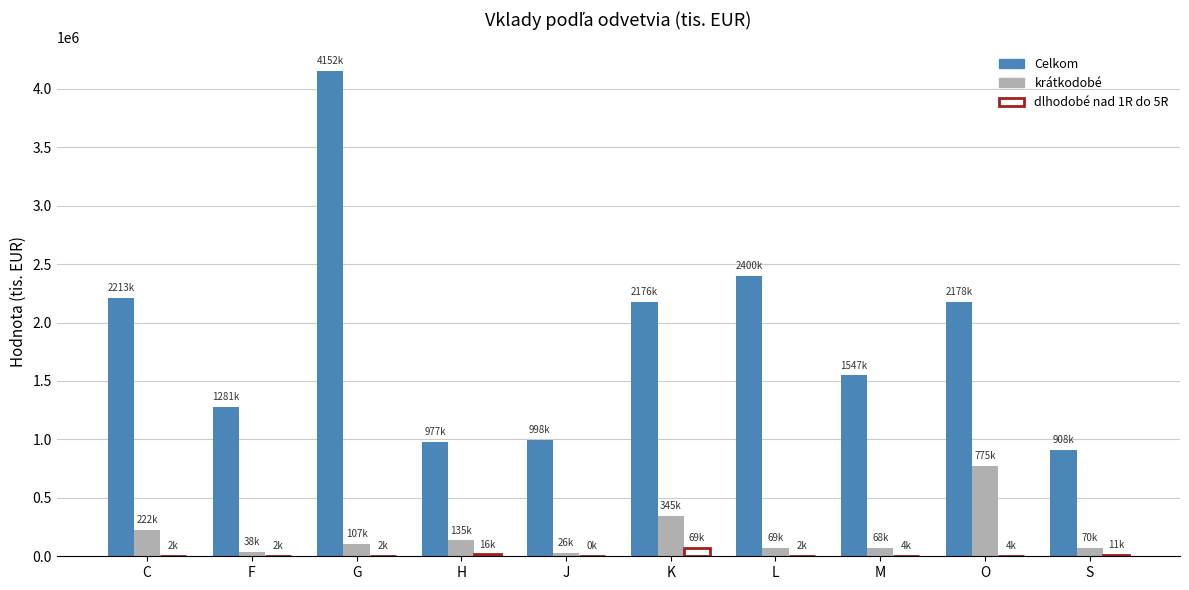

Where is krátkodobé nearest to the value 400091?

K